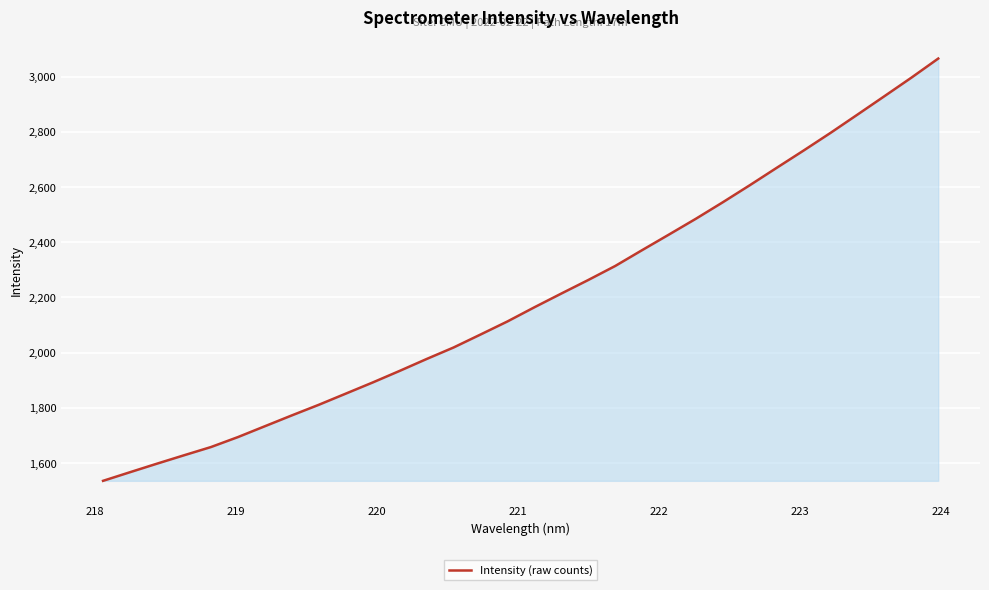

What is the smallest value displayed?

1535.7